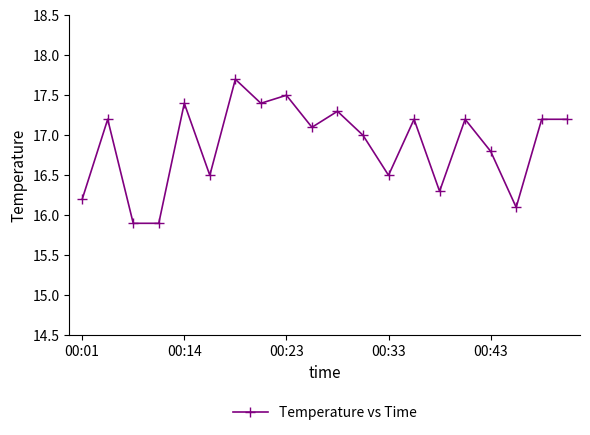

What is the average value?

16.9